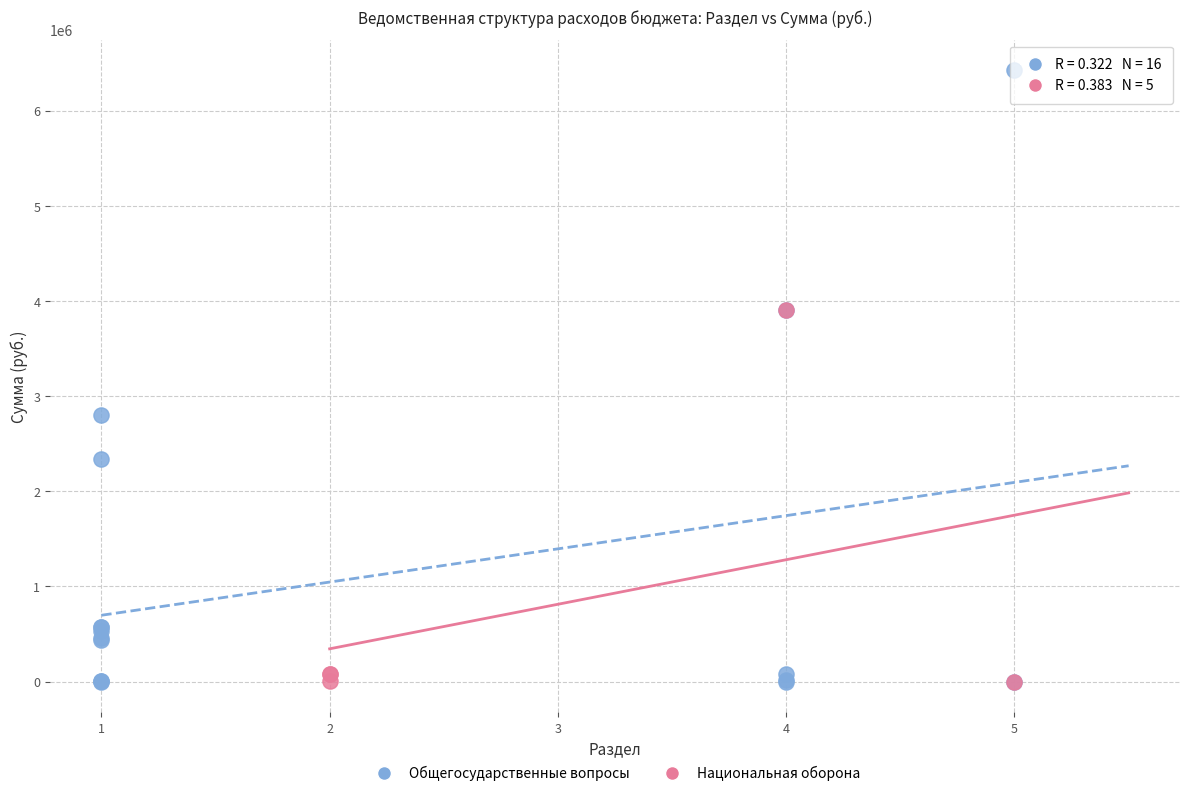

Which series has the largest Y range (max minus min)?

Общегосударственные вопросы